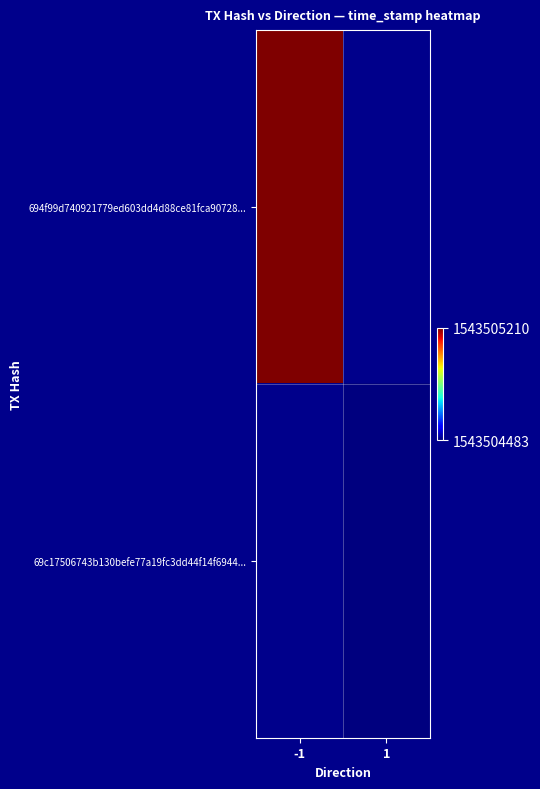

At -1, list the series in order from largest to smallest.

694f99d740921779ed603dd4d88ce81fca90728..., 69c17506743b130befe77a19fc3dd44f14f6944...